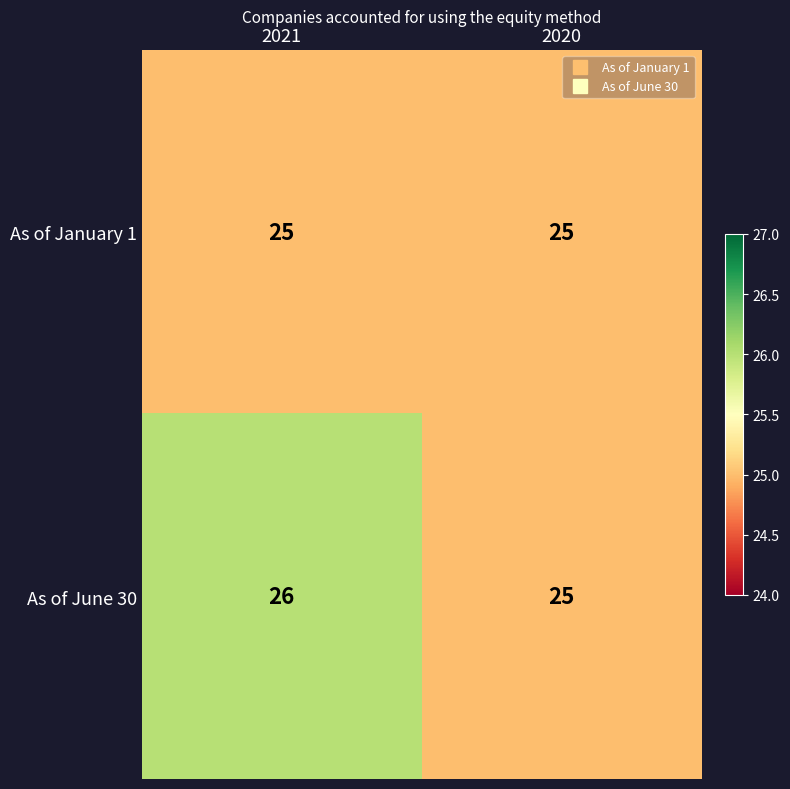

Count the number of categories in the chart.

2